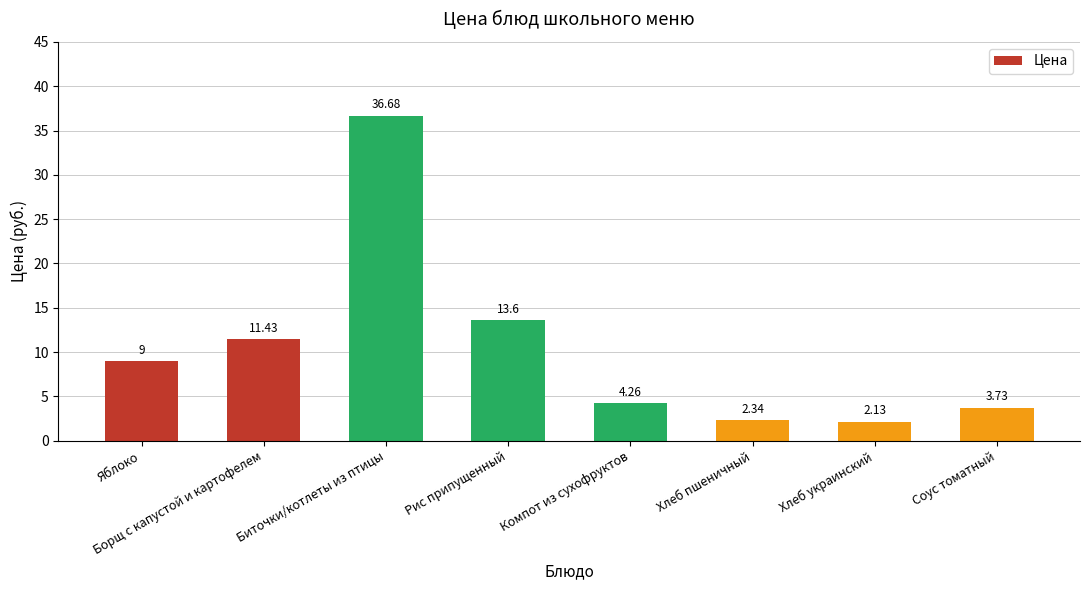

The chart shows a value of 13.6 at Рис припущенный. True or false?

True